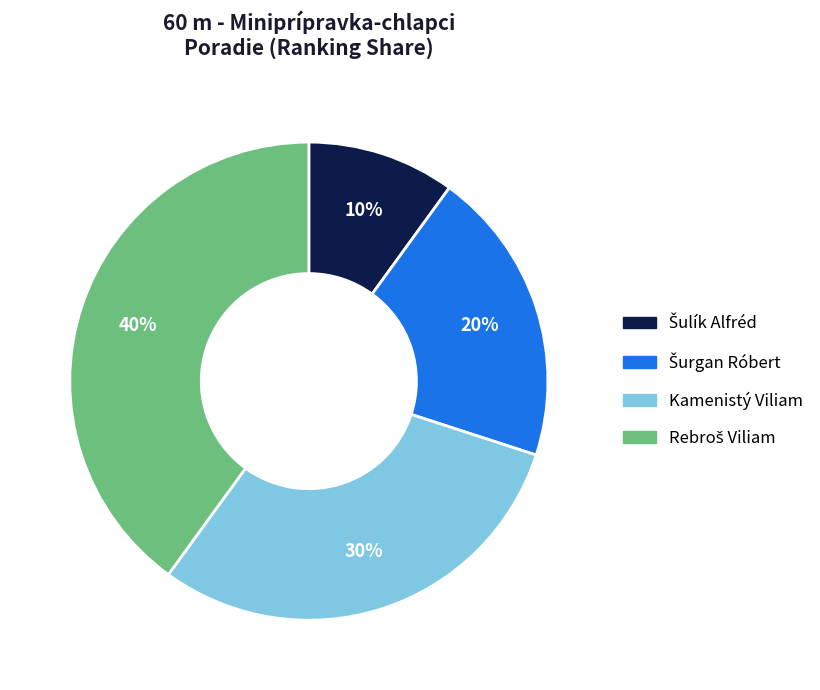

Does any single category account for the majority?

No